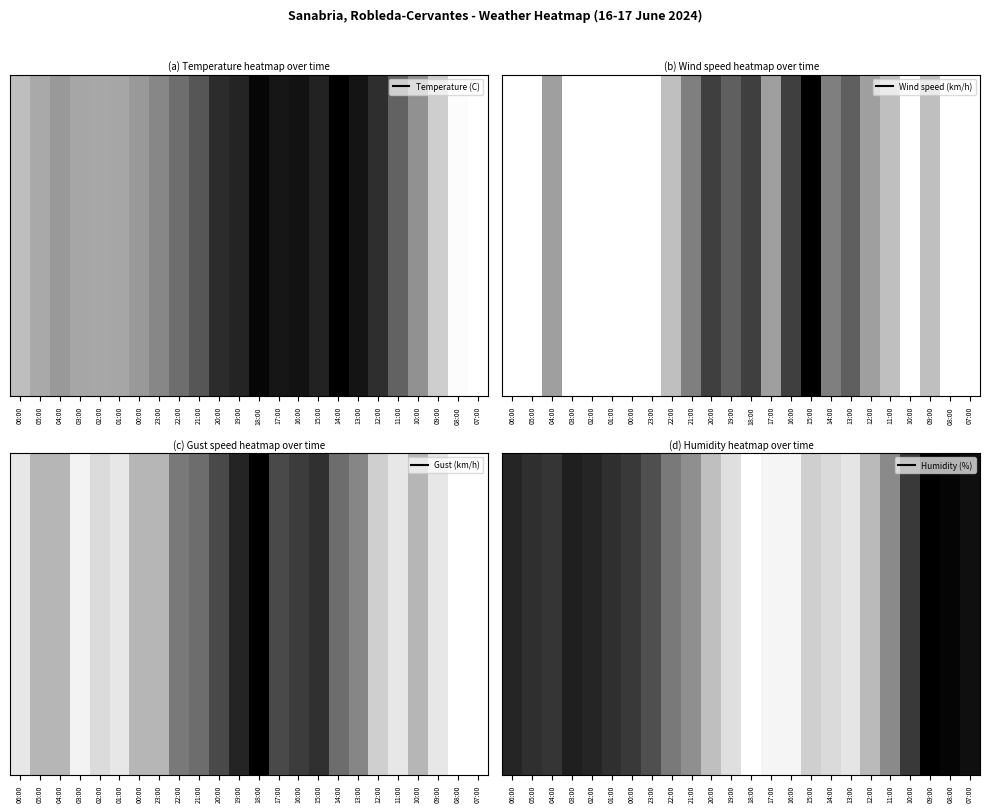

What is the total value across all series at 04:00?

6.3